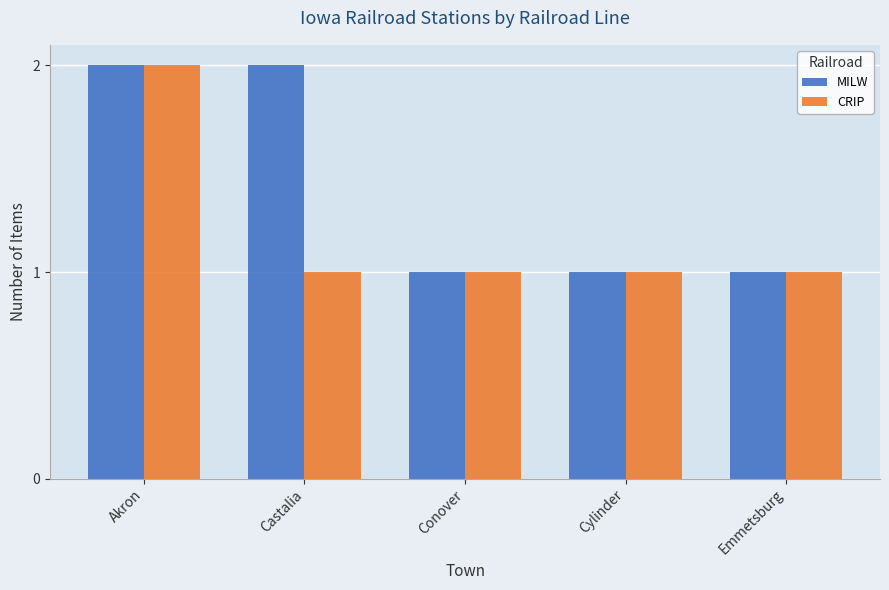

Between Akron and Castalia, which series saw the biggest shift?

CRIP